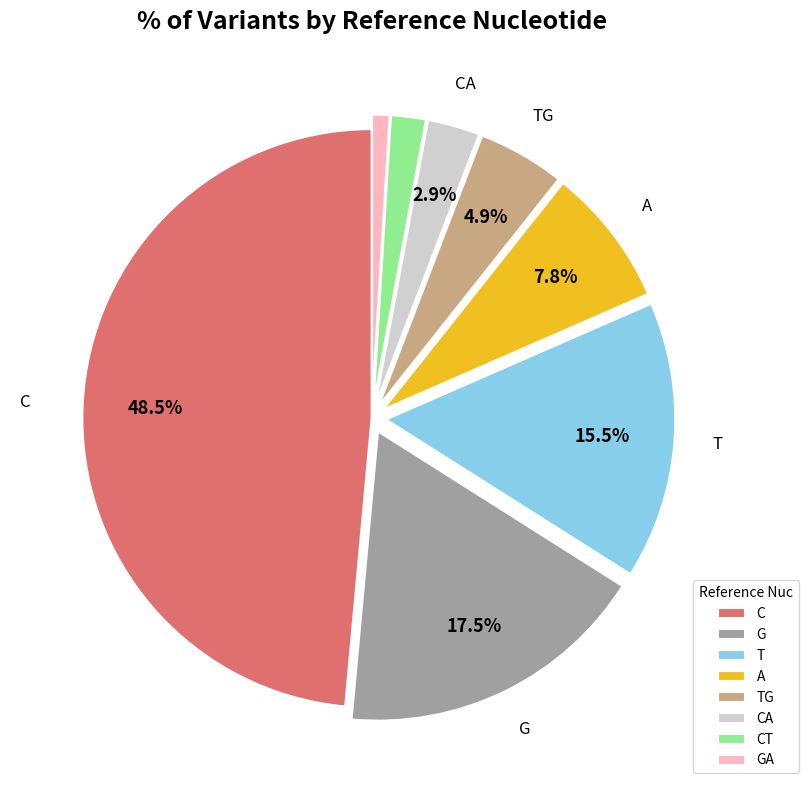

What is the ratio of the value at A to the value at G?

0.4